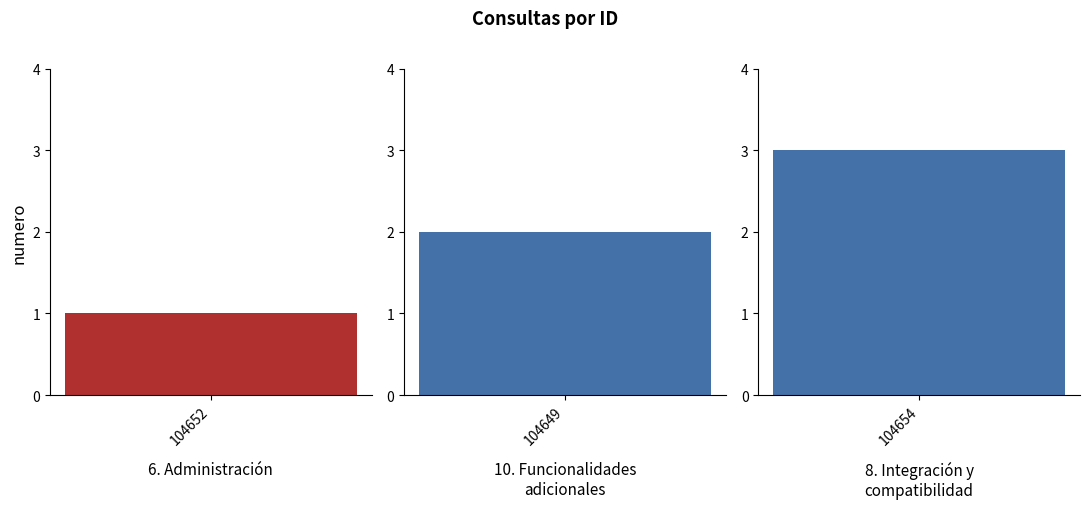

Approximately how many times larger is the value at 104652 compared to 104649?

0.5